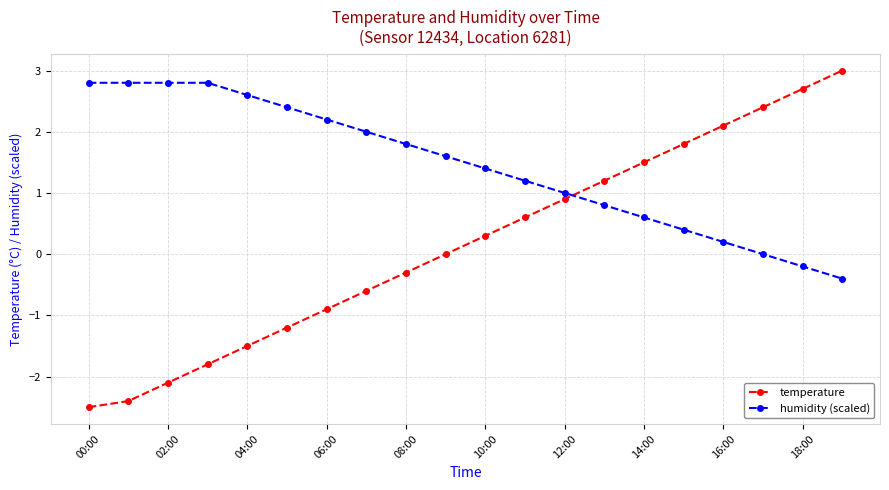

Rank the series by their average value, from lowest to highest.

temperature, humidity (scaled)